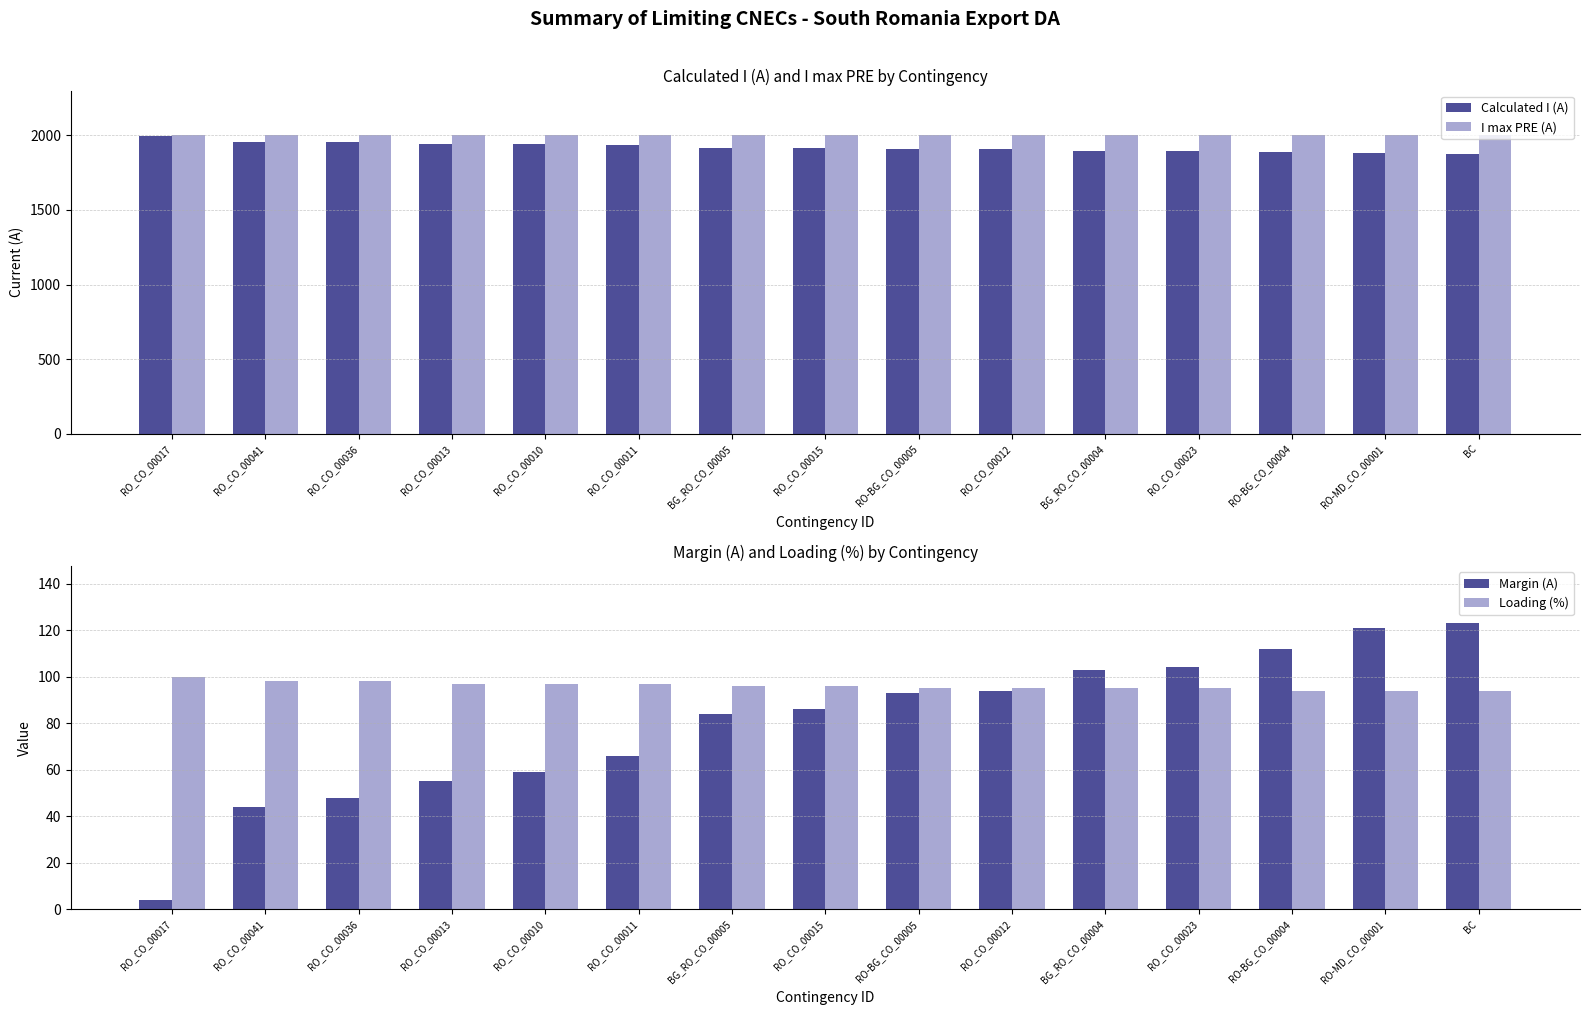

Is it true that I max PRE (A) equals 2000 at RO_CO_00036?

True